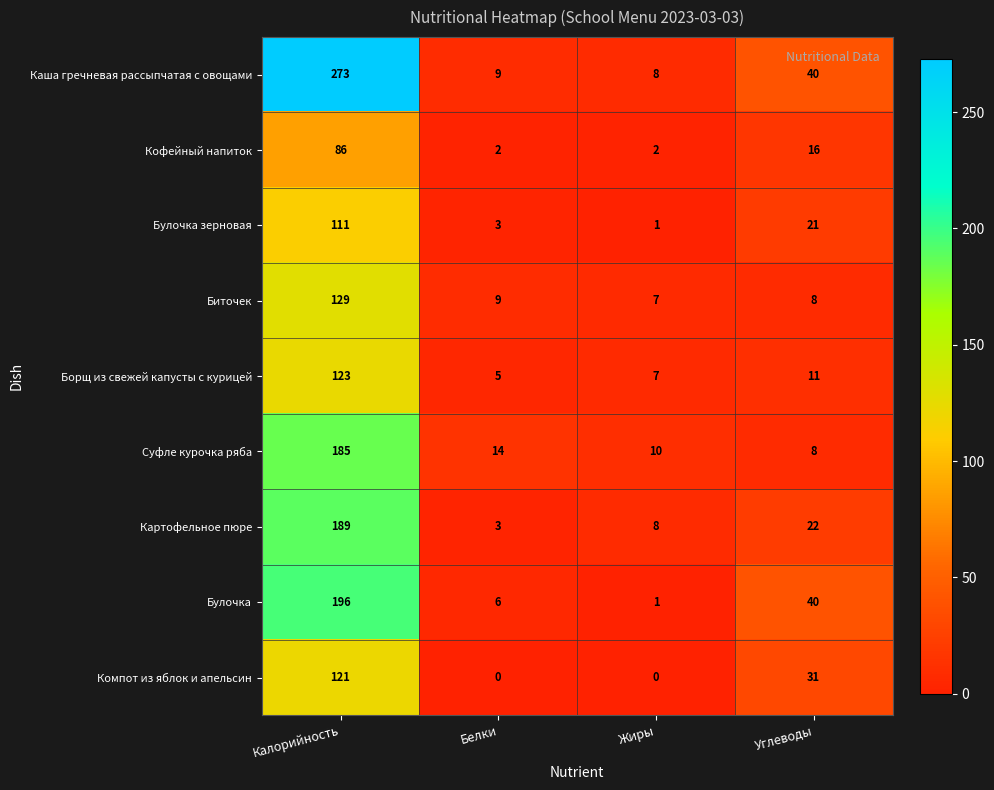

Which series has the largest range (max minus min)?

Каша гречневая рассыпчатая с овощами